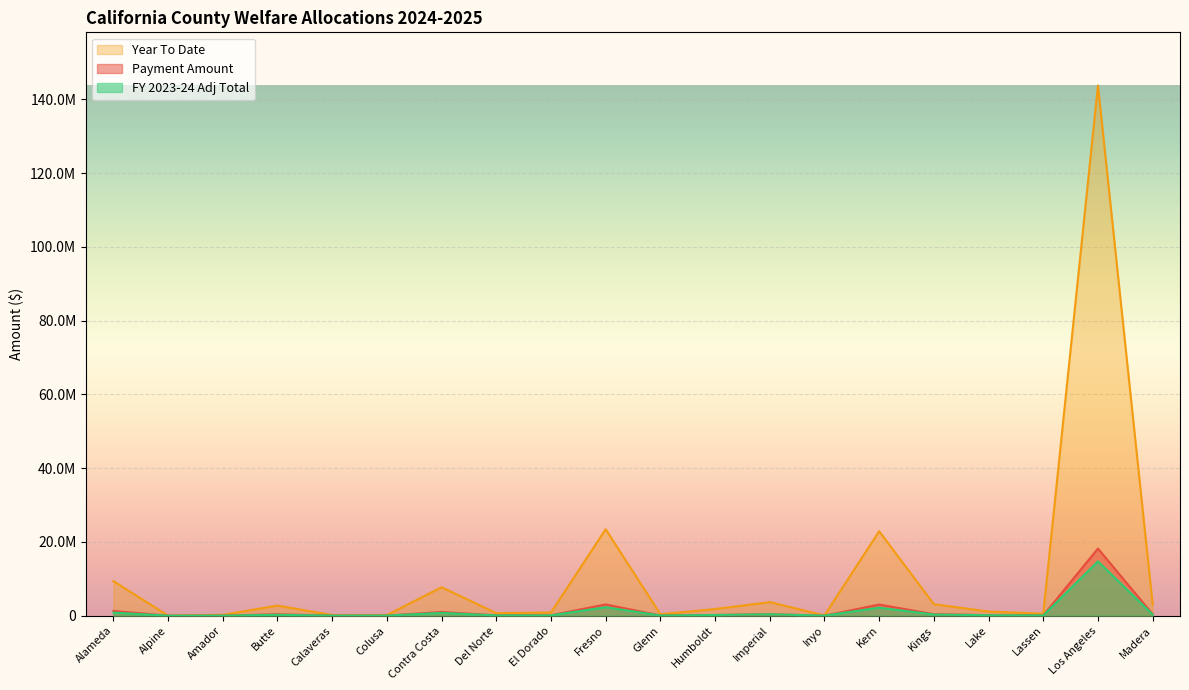

Is the value of Year To Date at Amador greater than the value of Payment Amount at Humboldt?

Yes